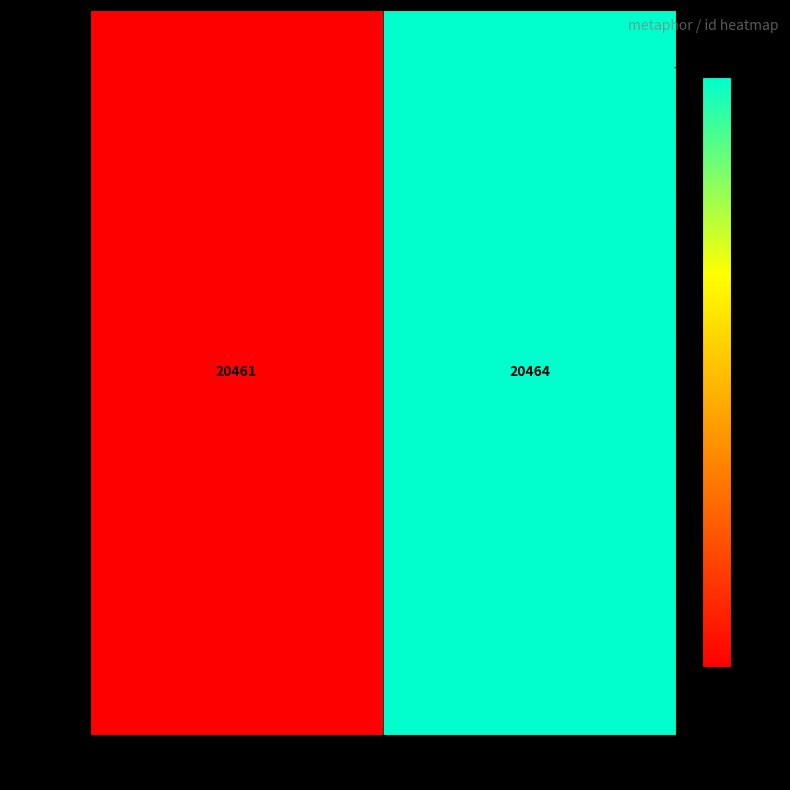

The chart shows a value of 33285 at 3591_20464. True or false?

False